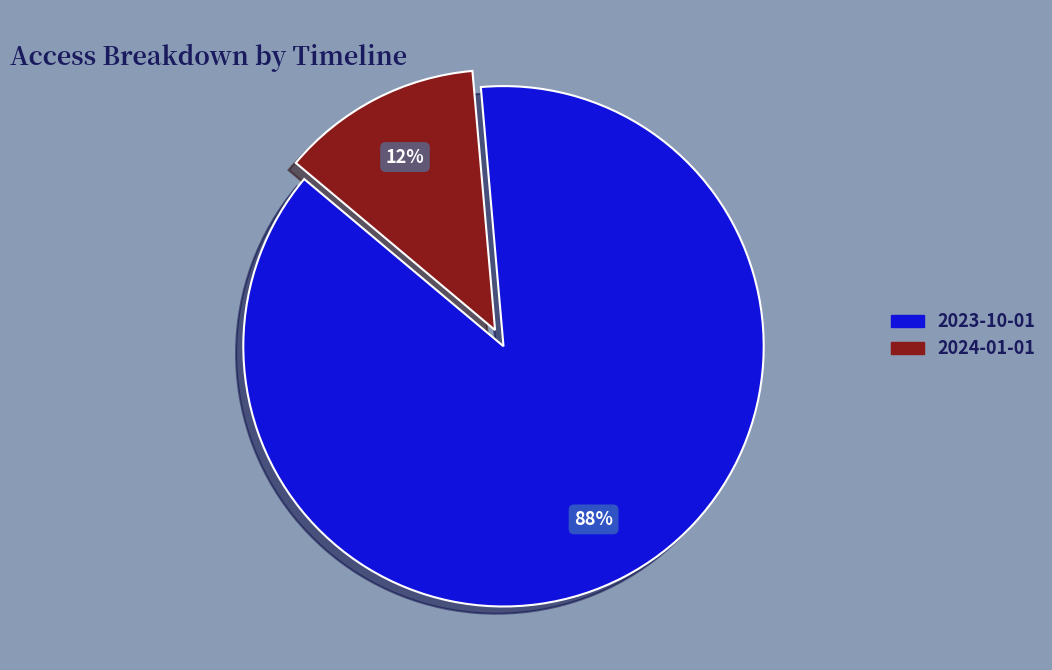

Does any single category account for the majority?

Yes